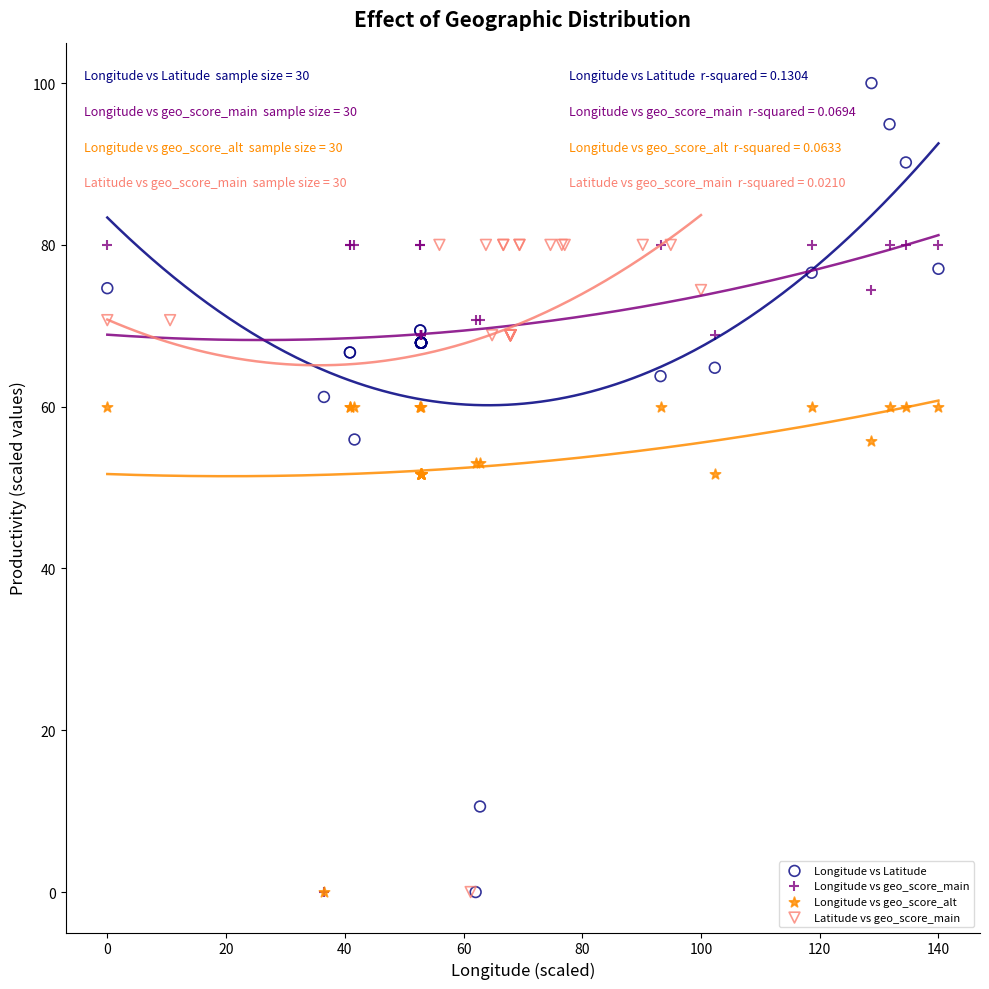

What are all the series names shown in the legend?

Longitude vs Latitude, Longitude vs geo_score_main, Longitude vs geo_score_alt, Latitude vs geo_score_main